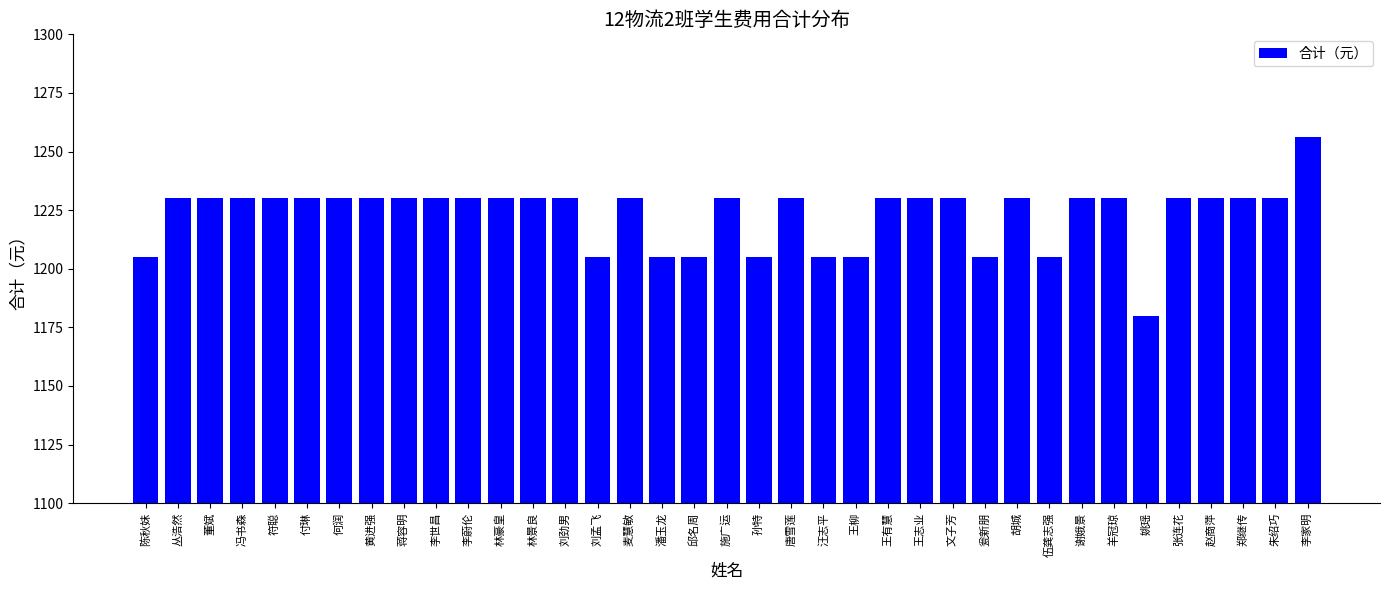

Count the number of categories in the chart.

37